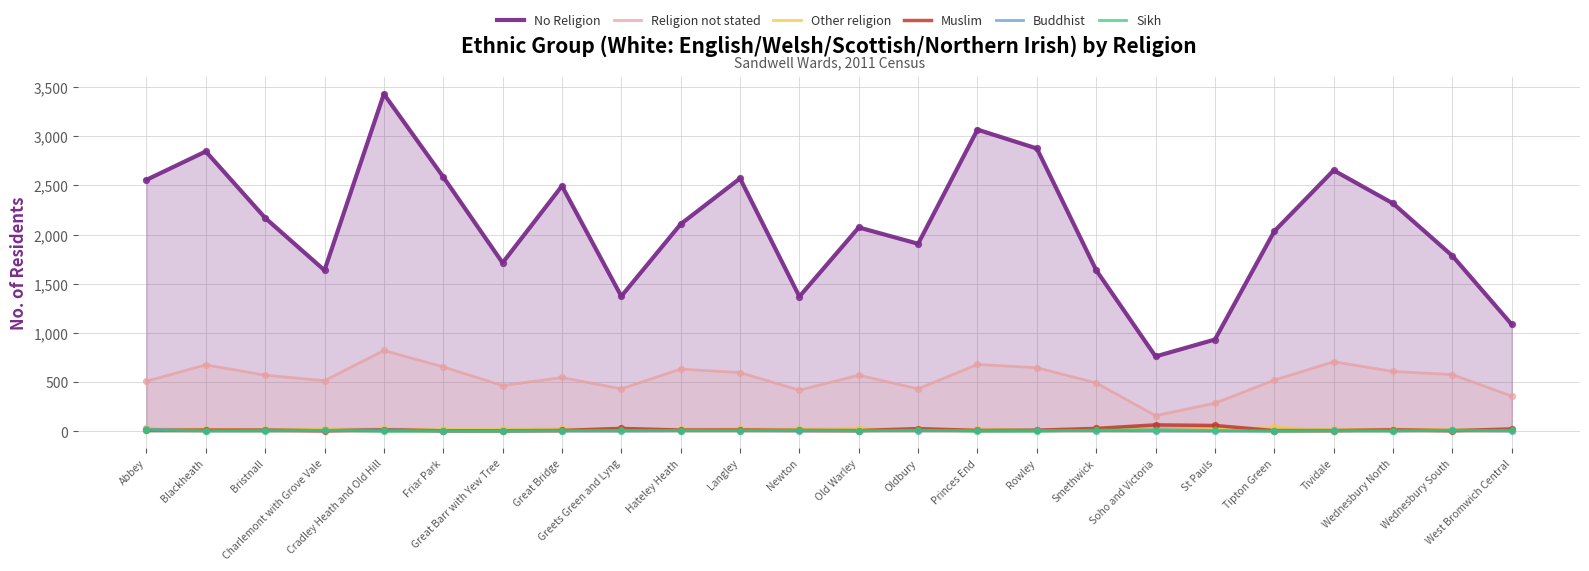

What is the total value across all series at Blackheath?

3566